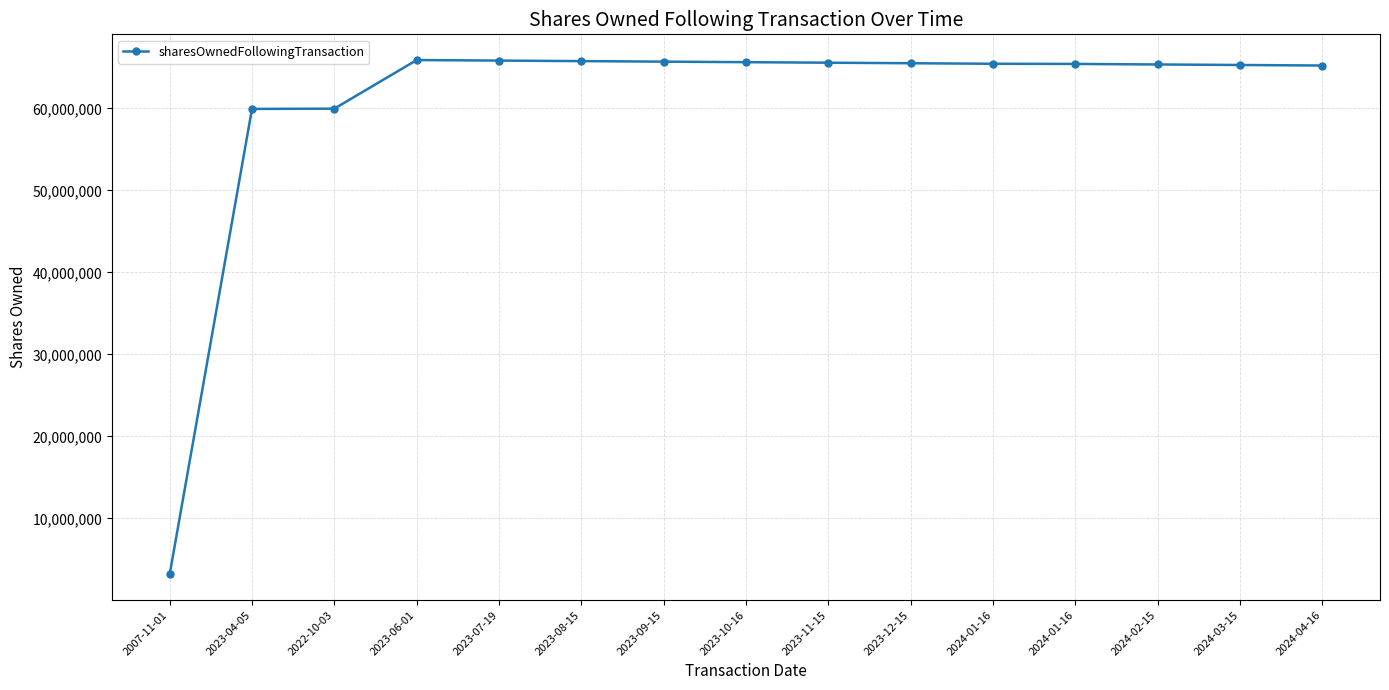

Reading left to right, transcribe all the data shown in this chart.

2007-11-01=3184600	2023-04-05=59935264	2022-10-03=59967632	2023-06-01=65893185	2023-07-19=65828449	2023-08-15=65763713	2023-09-15=65698977	2023-10-16=65634241	2023-11-15=65569505	2023-12-15=65504769	2024-01-16=65440033	2024-01-16=65420033	2024-02-15=65355297	2024-03-15=65290561	2024-04-16=65225825